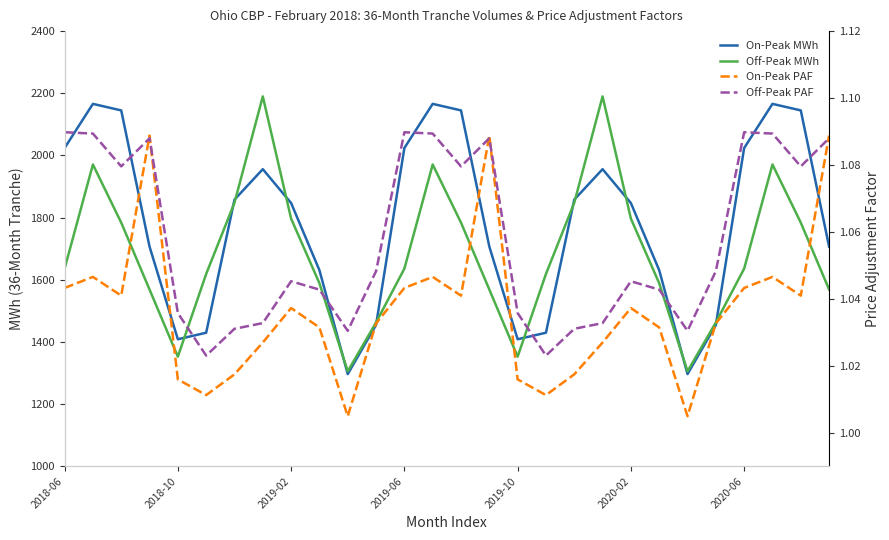

What is the total value across all series at 10?

2605.0